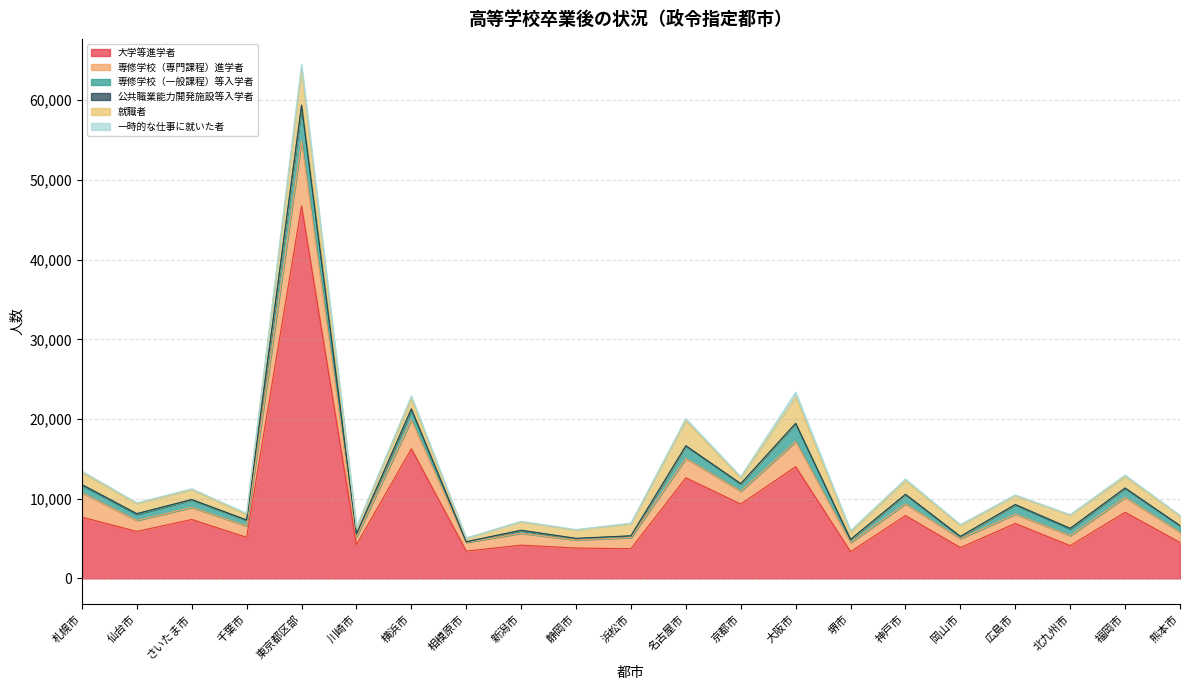

What is the spread (max minus min) of values at 福岡市?

8262